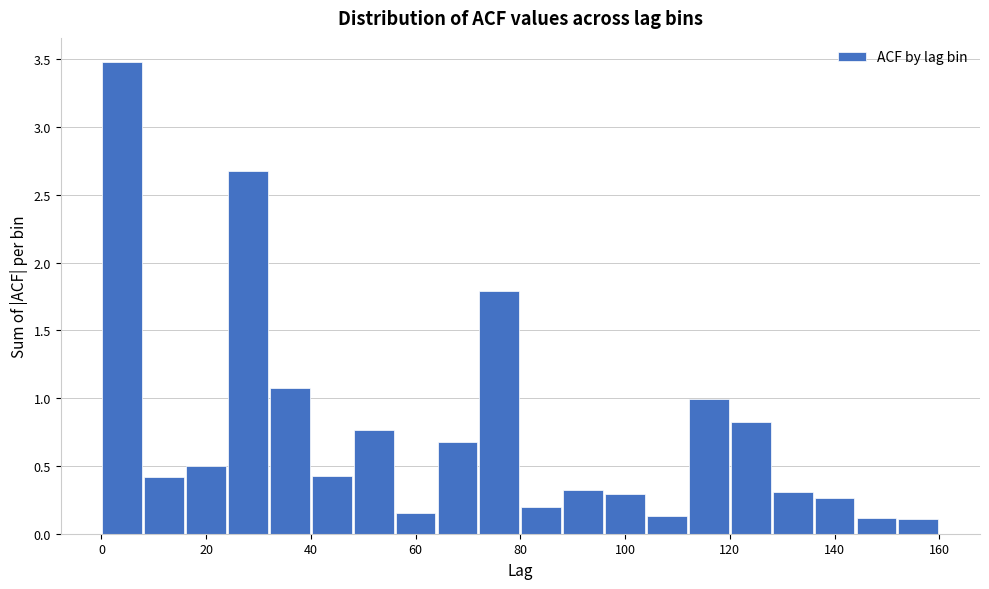

What is the height of the bar covering 8 to 16 on the x-axis? The values are not printed on the chart, so give them approximately, as read against the axis.

0.40